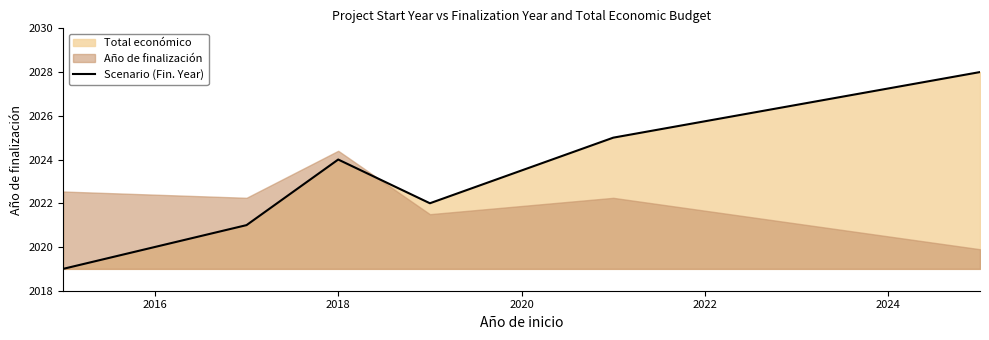

How many data points are less than 2024?

3